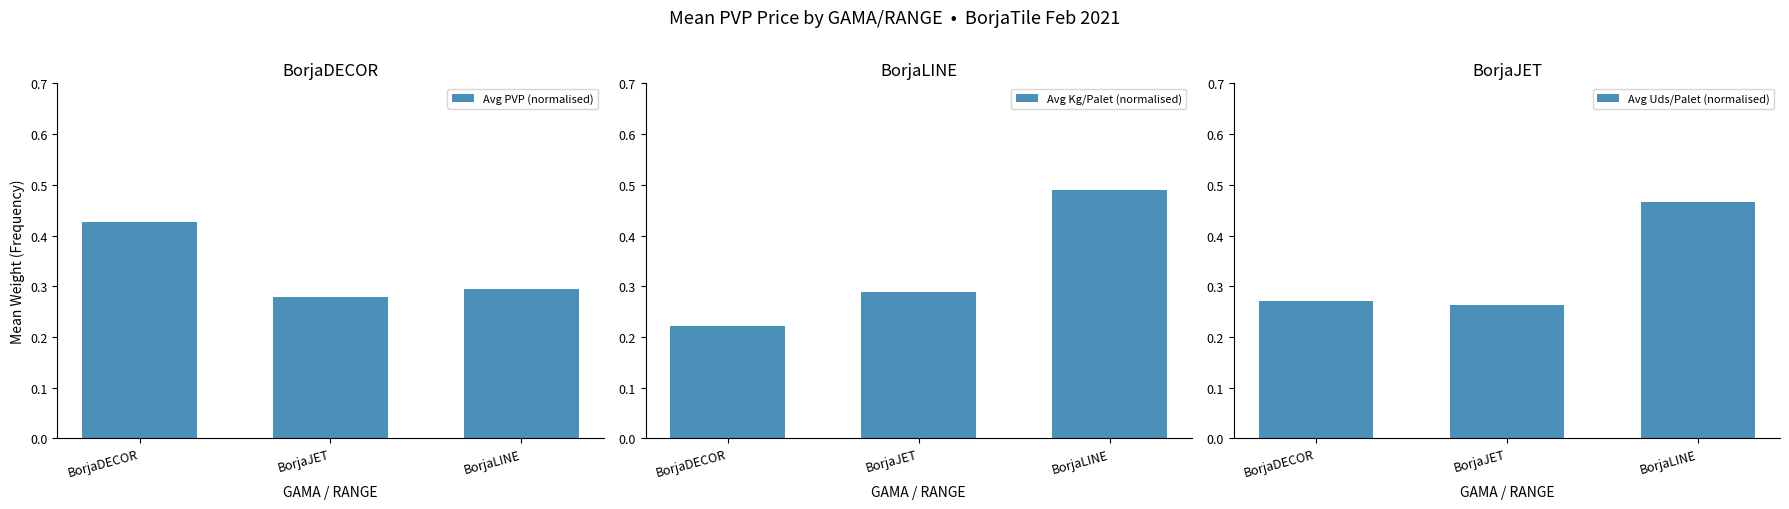

Which category has the highest value in the Avg Uds/Palet (normalised) series?

BorjaLINE